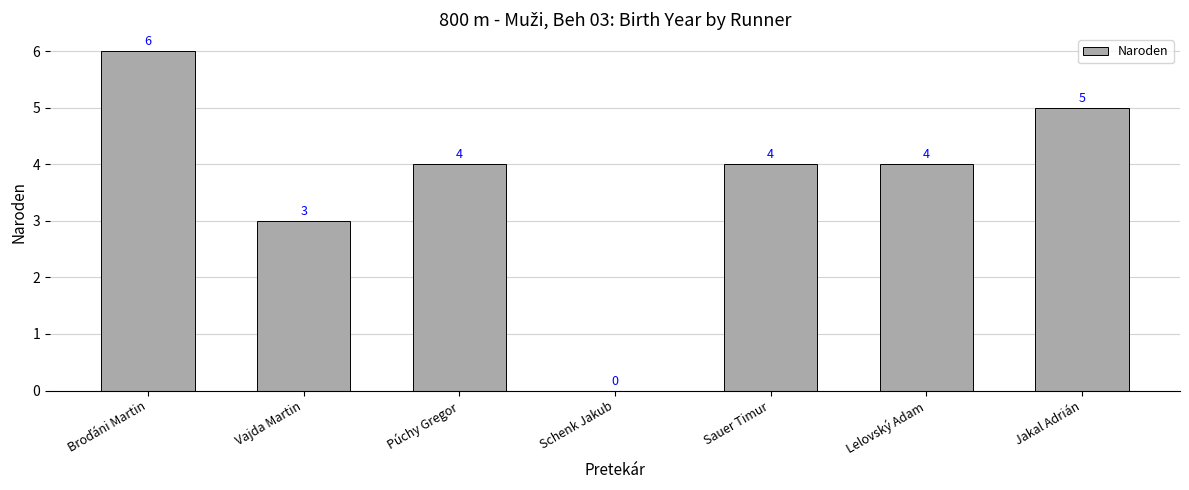

What is the change in value from Schenk Jakub to Lelovský Adam?

+4